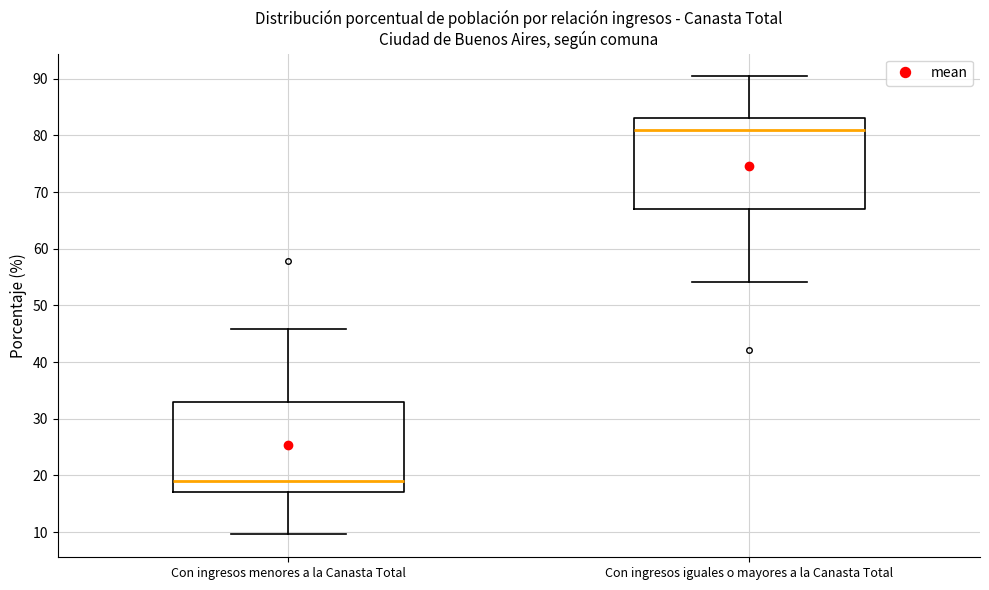

Which box has the lowest median line?

Con ingresos menores a la Canasta Total